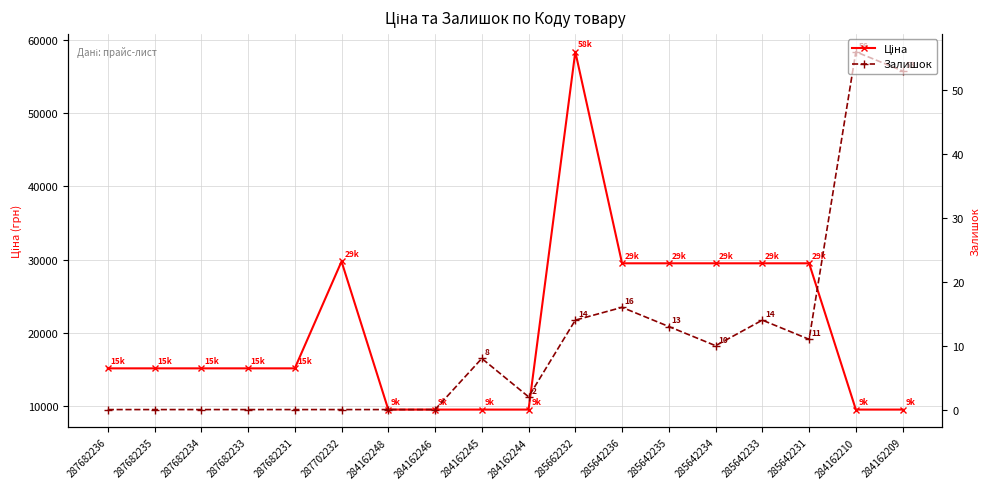

Is it true that Залишок equals 0.0 at 284162246?

True